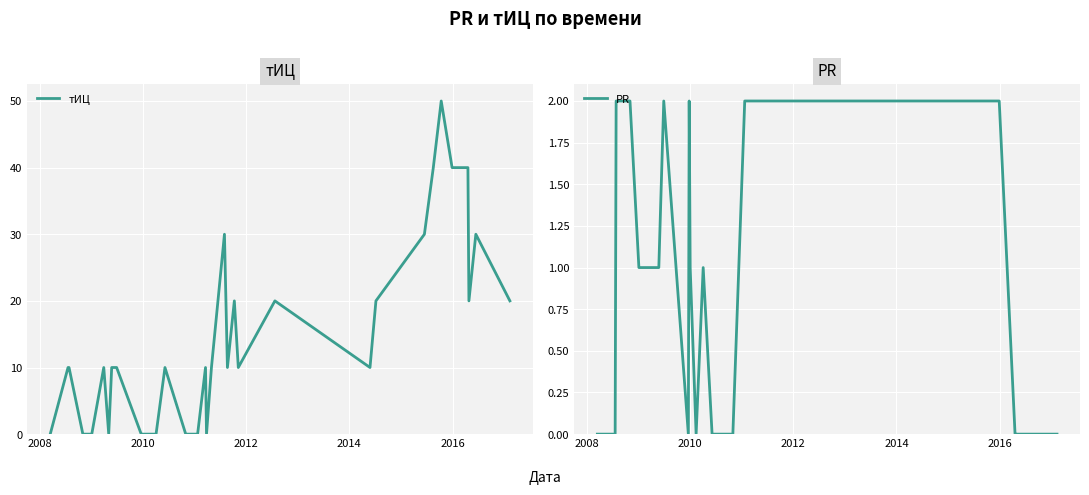

How many lines are shown in the chart?

2